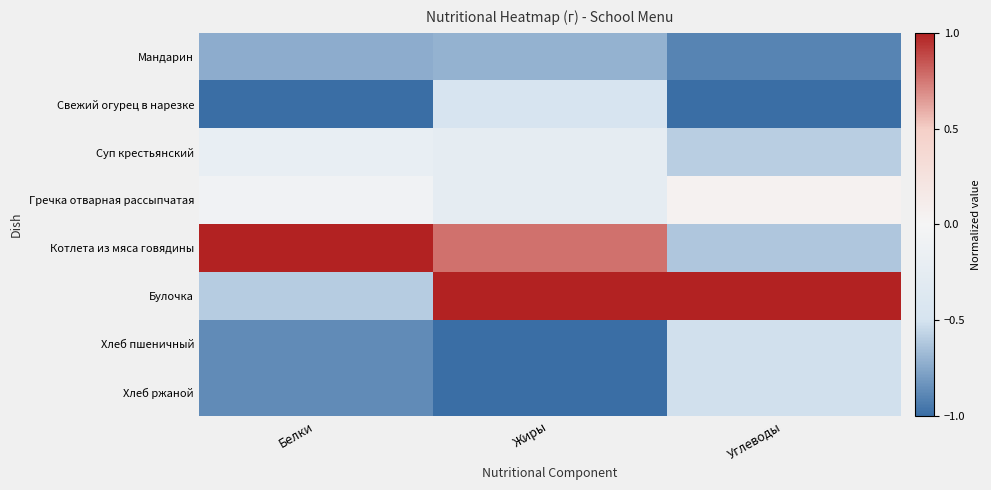

Reading left to right, extract all data points from this chart.

Мандарин: Белки=-0.7	Жиры=-0.7	Углеводы=-0.9
Свежий огурец в нарезке: Белки=-1.0	Жиры=-0.5	Углеводы=-1.0
Суп крестьянский: Белки=-0.2	Жиры=-0.3	Углеводы=-0.6
Гречка отварная рассыпчатая: Белки=-0.1	Жиры=-0.3	Углеводы=0.0
Котлета из мяса говядины: Белки=1.0	Жиры=0.8	Углеводы=-0.6
Булочка: Белки=-0.6	Жиры=1.0	Углеводы=1.0
Хлеб пшеничный: Белки=-0.9	Жиры=-1.0	Углеводы=-0.5
Хлеб ржаной: Белки=-0.9	Жиры=-1.0	Углеводы=-0.5